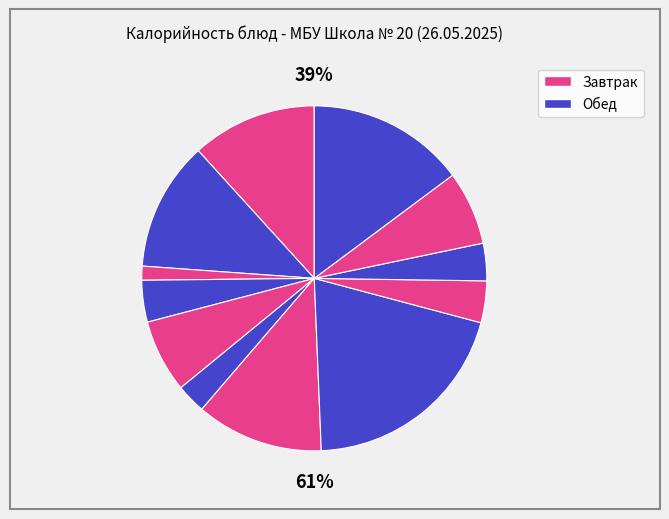

To the nearest percent, what is the combined percentage of Хлеб пшеничный (завтрак) and Хлеб пшеничный (обед)?

10%